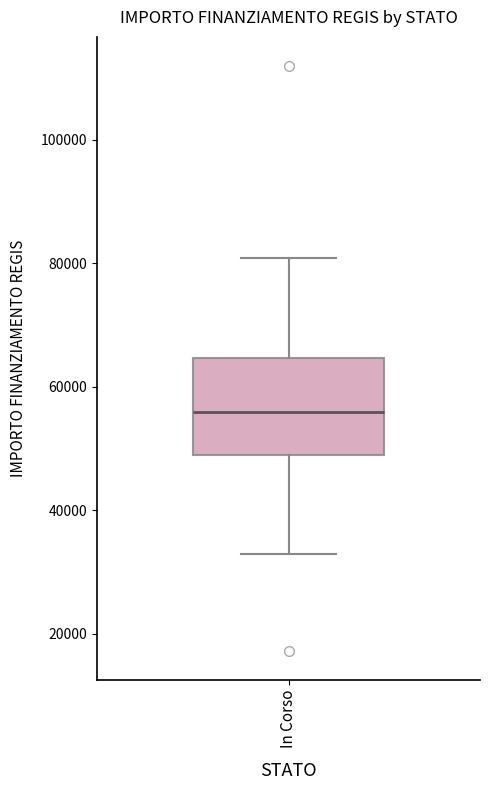

Read this box plot against the y-axis: the position of the median line, the range covered by the box, and the ends of both whiskers. The values are not printed on the chart, so give them approximately, as read against the axis.

median 56000, box 50000 to 64000, whiskers 32000 to 80000